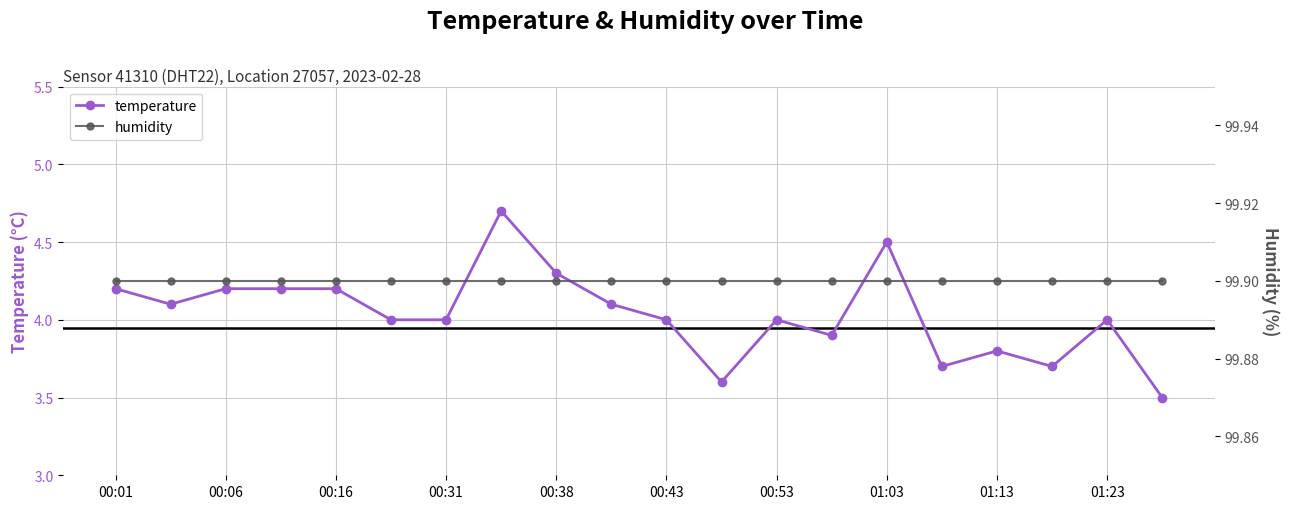

Reading left to right, what are all the values shown in this chart?

temperature: 4.2	4.1	4.2	4.2	4.2	4.0	4.0	4.7	4.3	4.1	4.0	3.6	4.0	3.9	4.5	3.7	3.8	3.7	4.0	3.5
humidity: 99.9	99.9	99.9	99.9	99.9	99.9	99.9	99.9	99.9	99.9	99.9	99.9	99.9	99.9	99.9	99.9	99.9	99.9	99.9	99.9